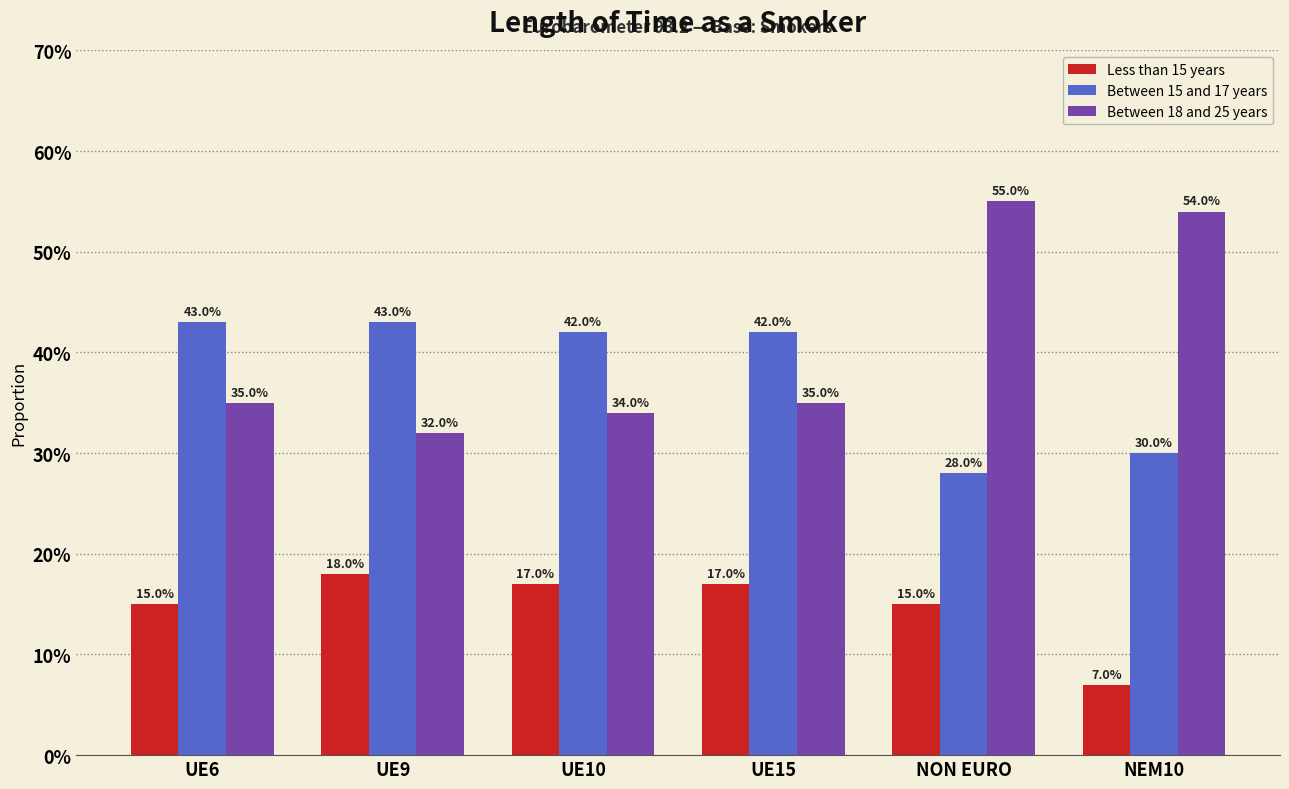

What are all the series names shown in the legend?

Less than 15 years, Between 15 and 17 years, Between 18 and 25 years